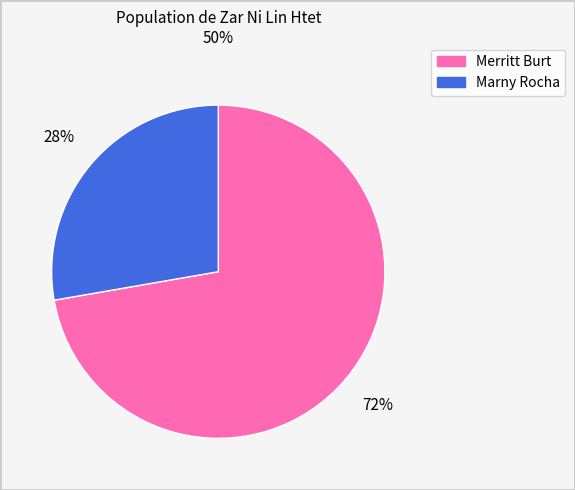

To the nearest percent, what is the combined percentage of Merritt Burt and Marny Rocha?

100%